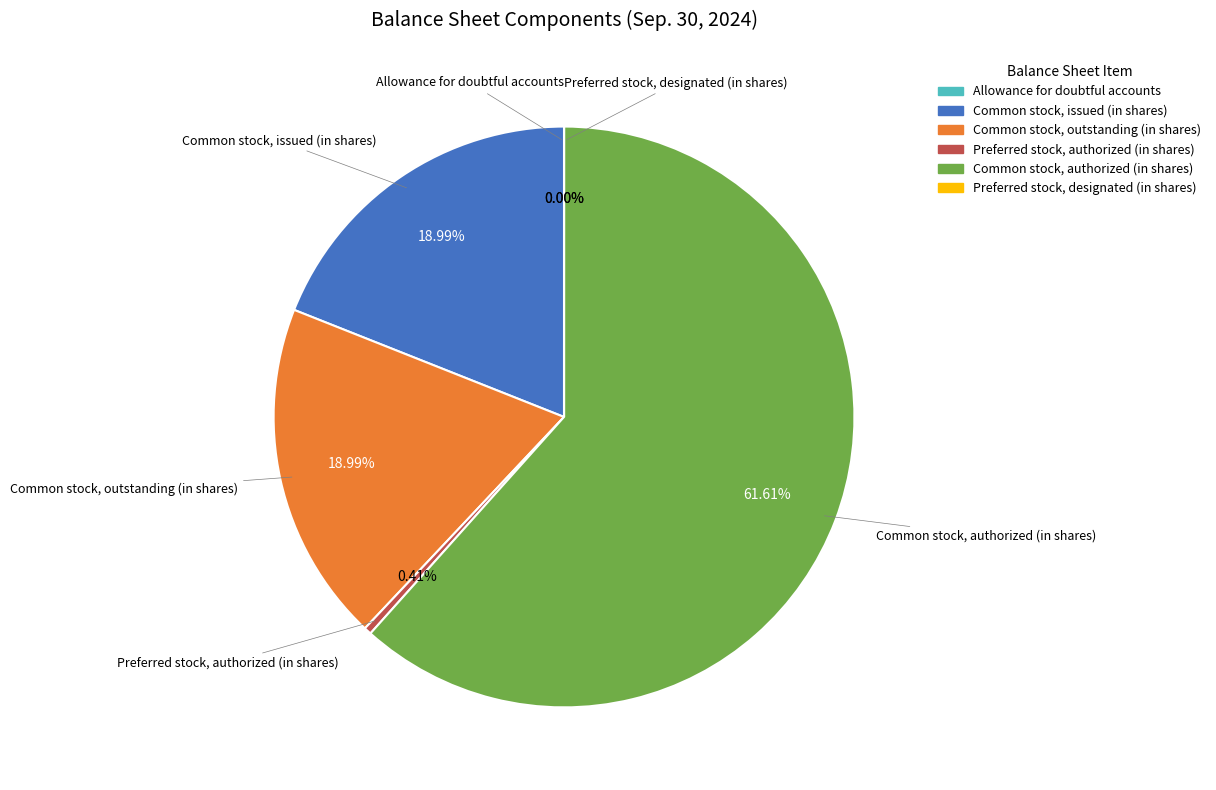

True or false: Common stock, issued (in shares) accounts for 19% of the total.

True